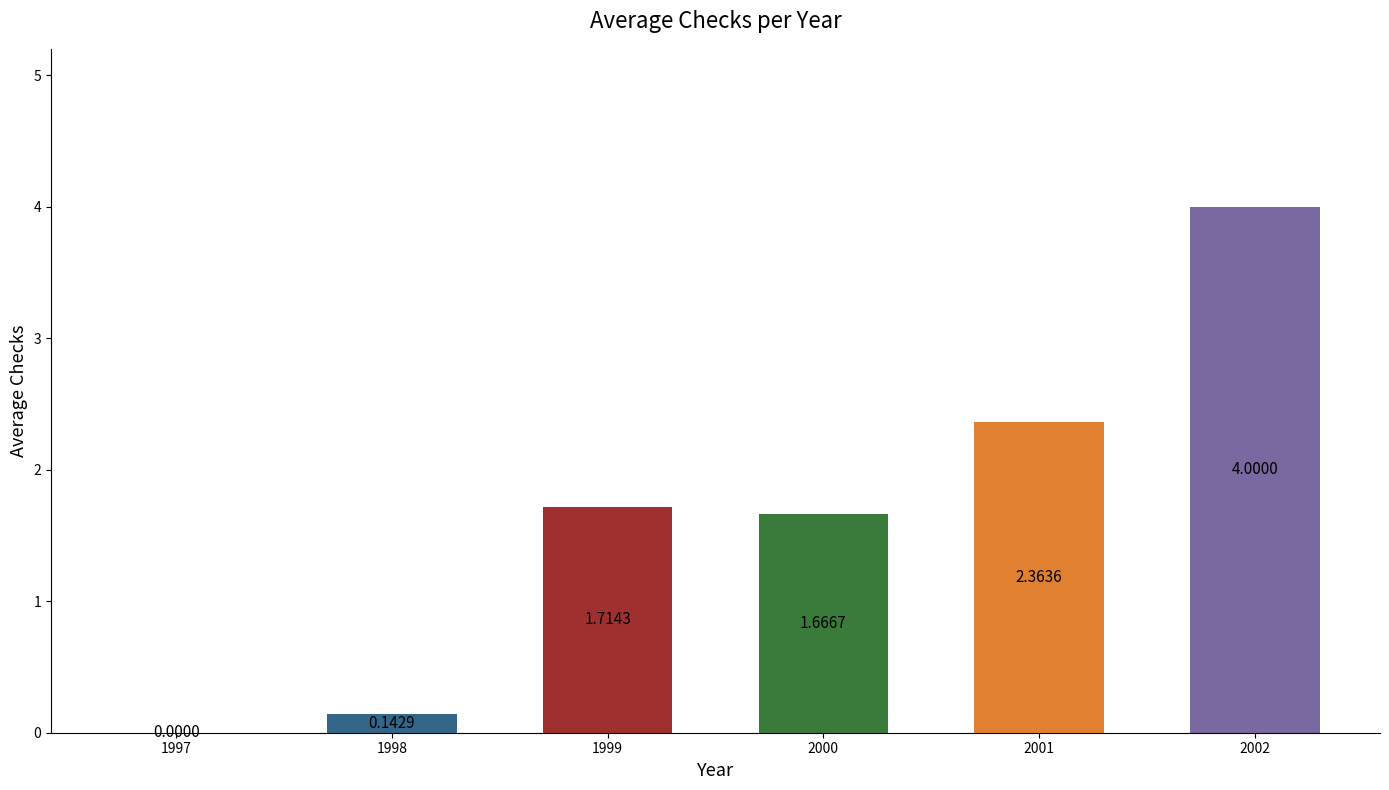

Which has a higher value, 2000 or 1999?

1999